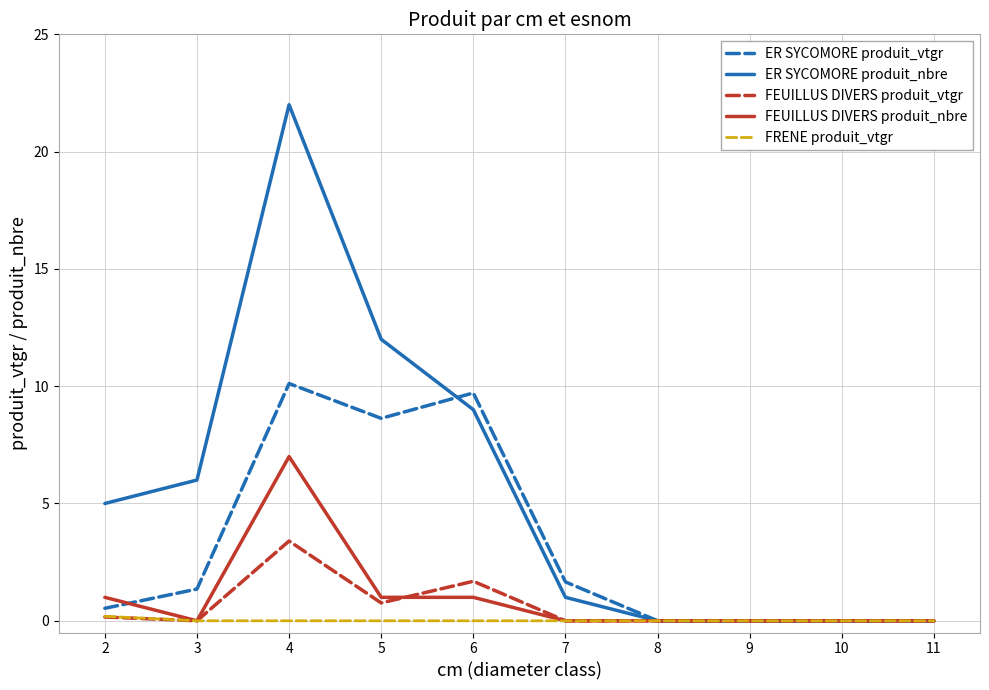

Does the chart have visible grid lines?

Yes